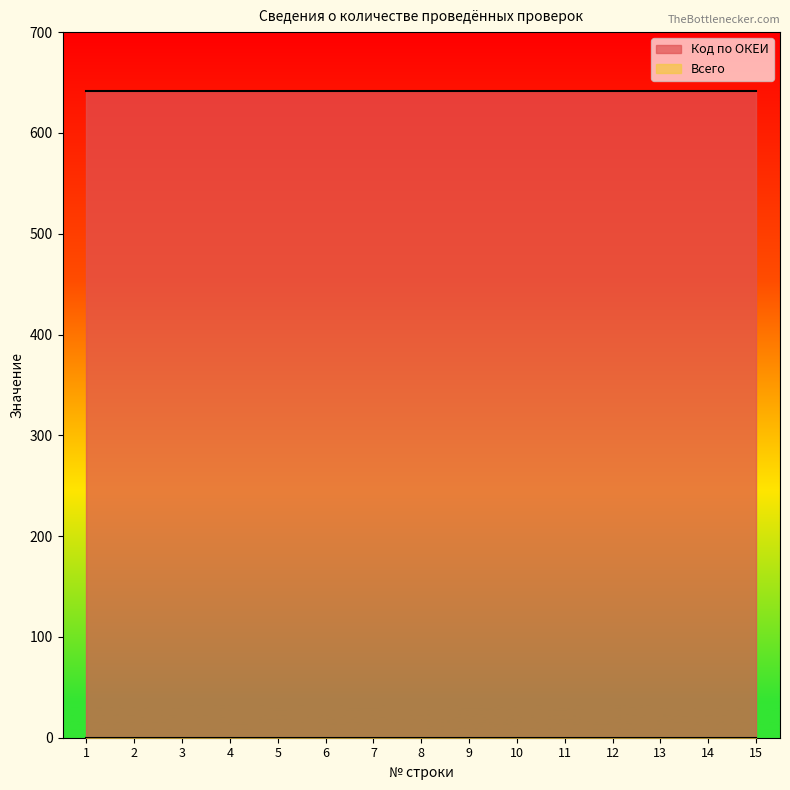

What is the value of the Код по ОКЕИ point at the 10th from the left?

642